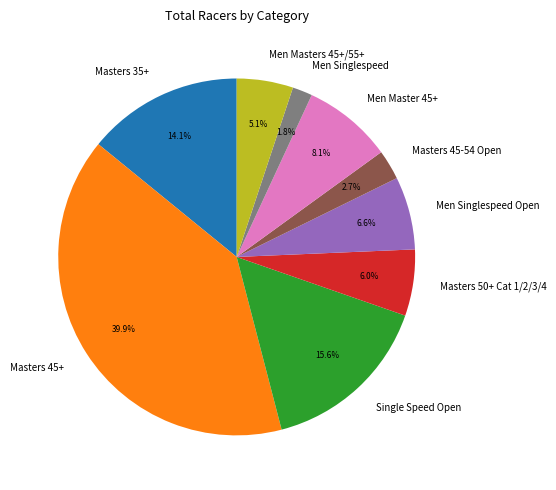

To the nearest percent, what portion does Masters 45-54 Open represent?

3%